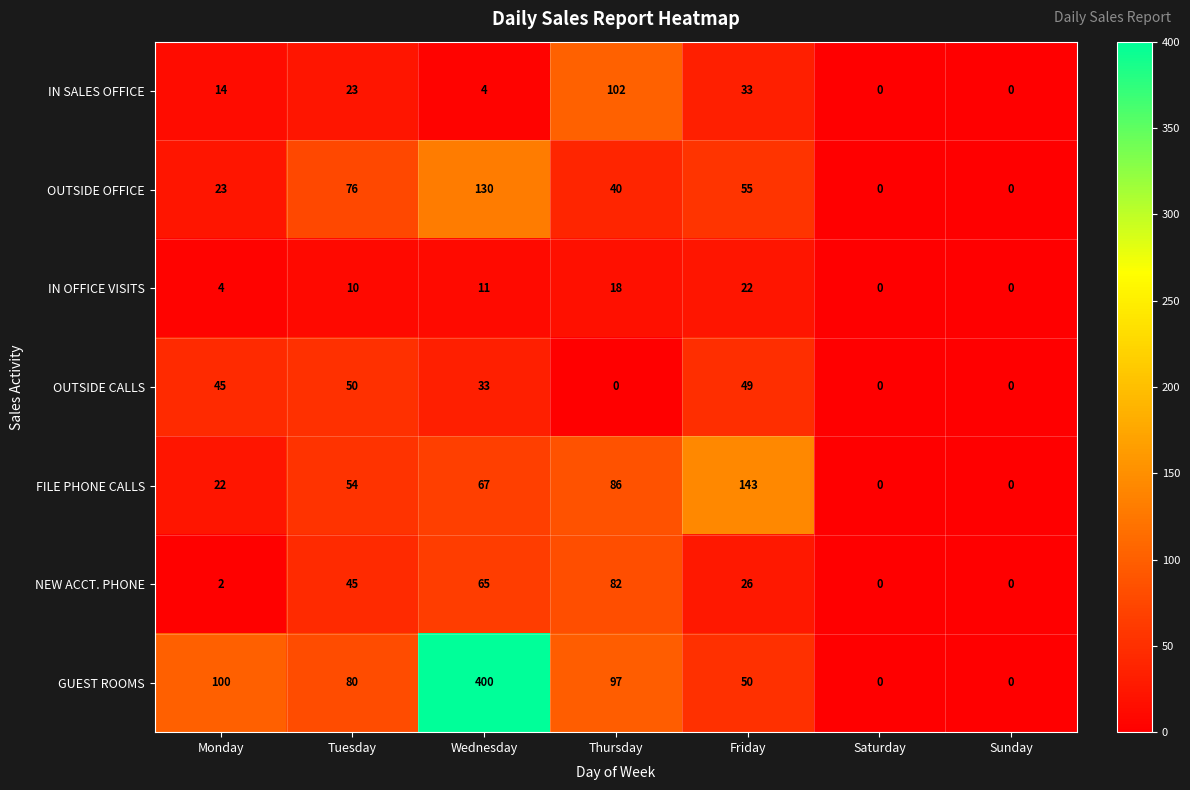

How many data points does each series have?

7